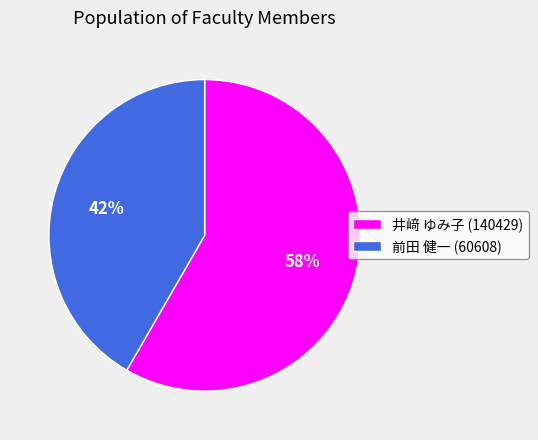

Is it true that 前田 健一 (60608) is 42% of the pie?

True